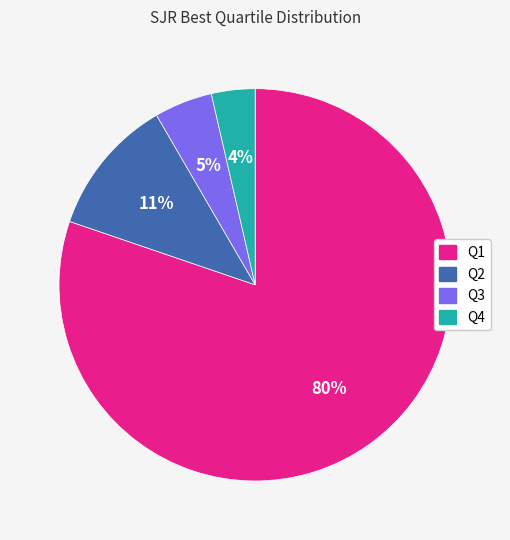

Between Q2 and Q1, which is larger?

Q1